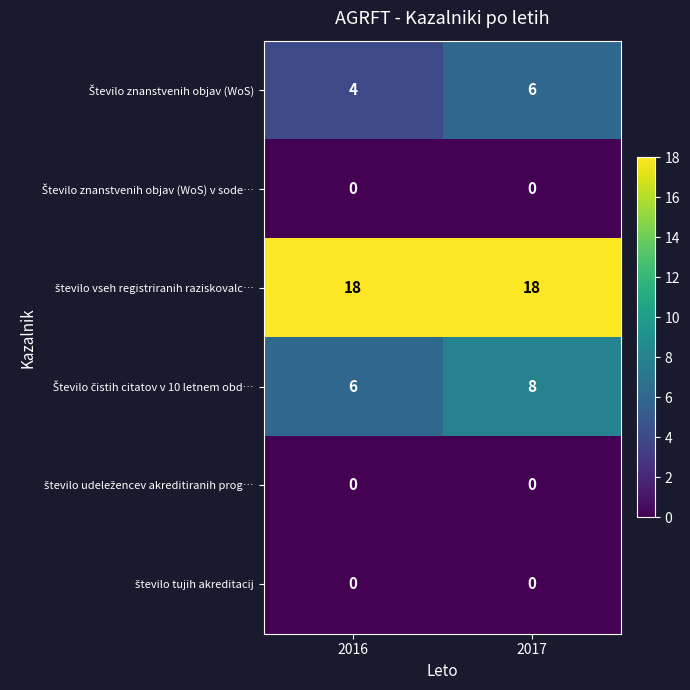

What is the difference between the highest and lowest values at 2017?

18